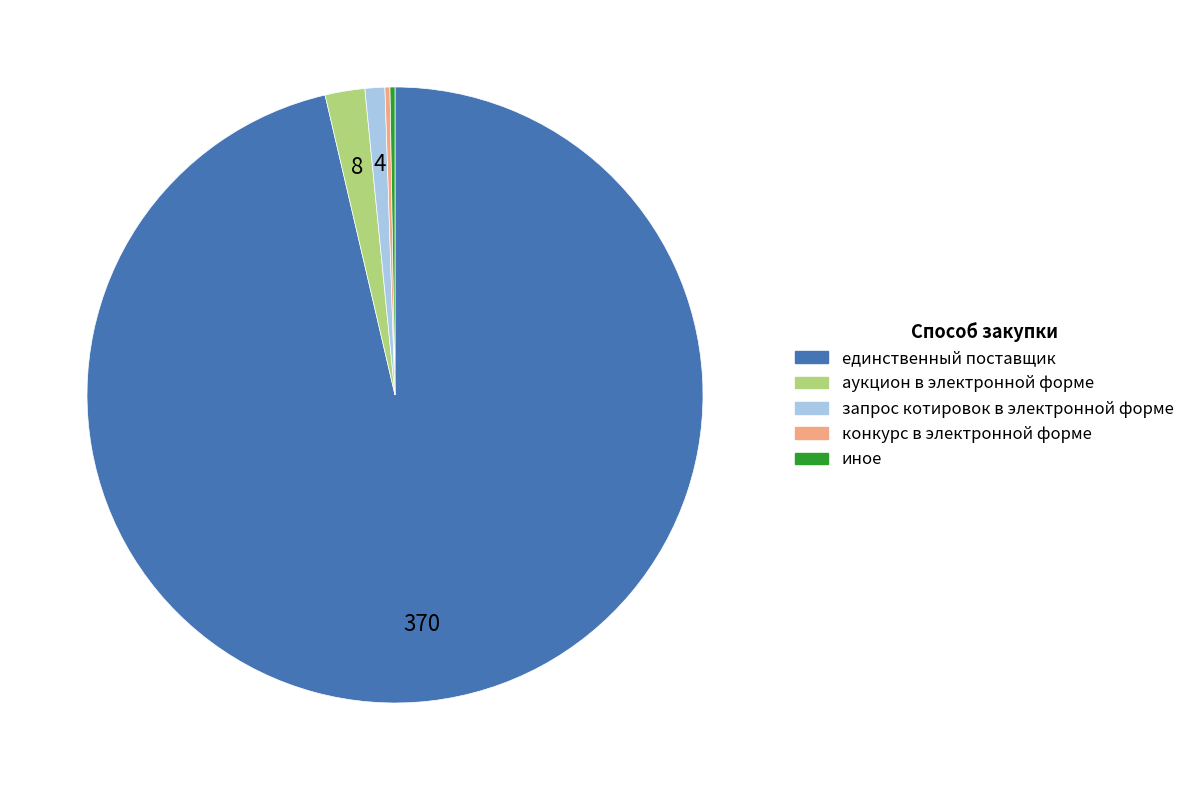

The единственный поставщик slice represents 96% of the pie. True or false?

True